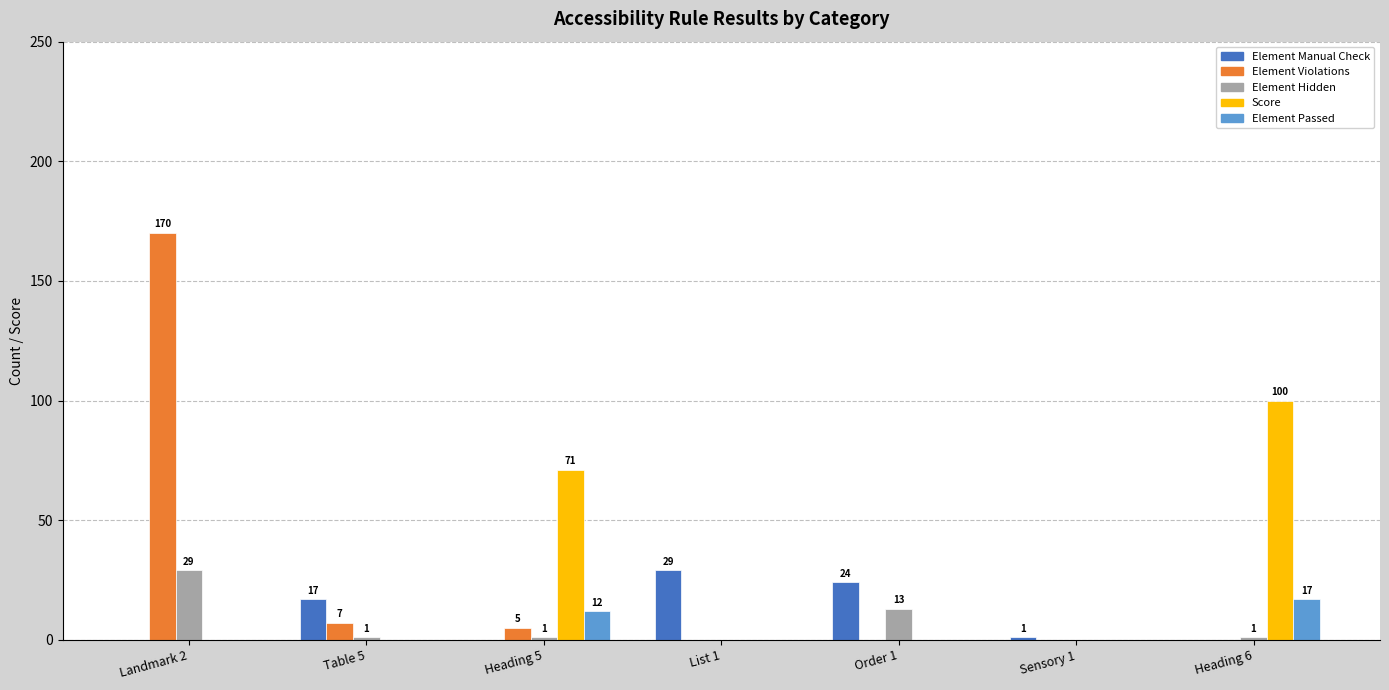

At which category is the sum across all series the highest?

Landmark 2